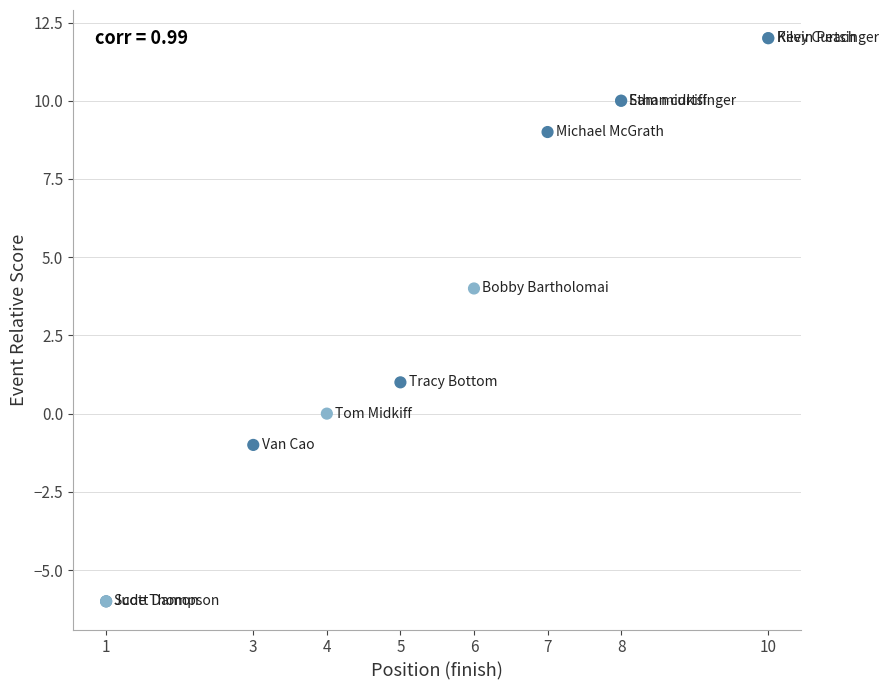

What Y value in the scatter plot is closest to 3?

4